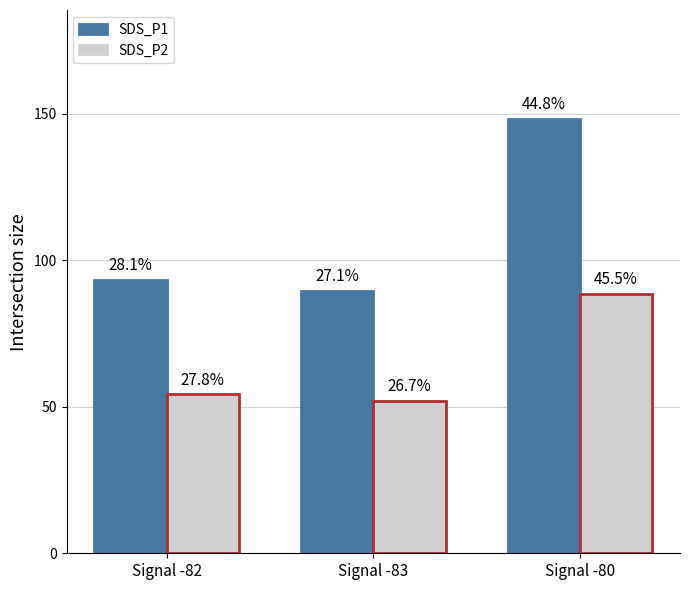

How many bars are there in total?

6